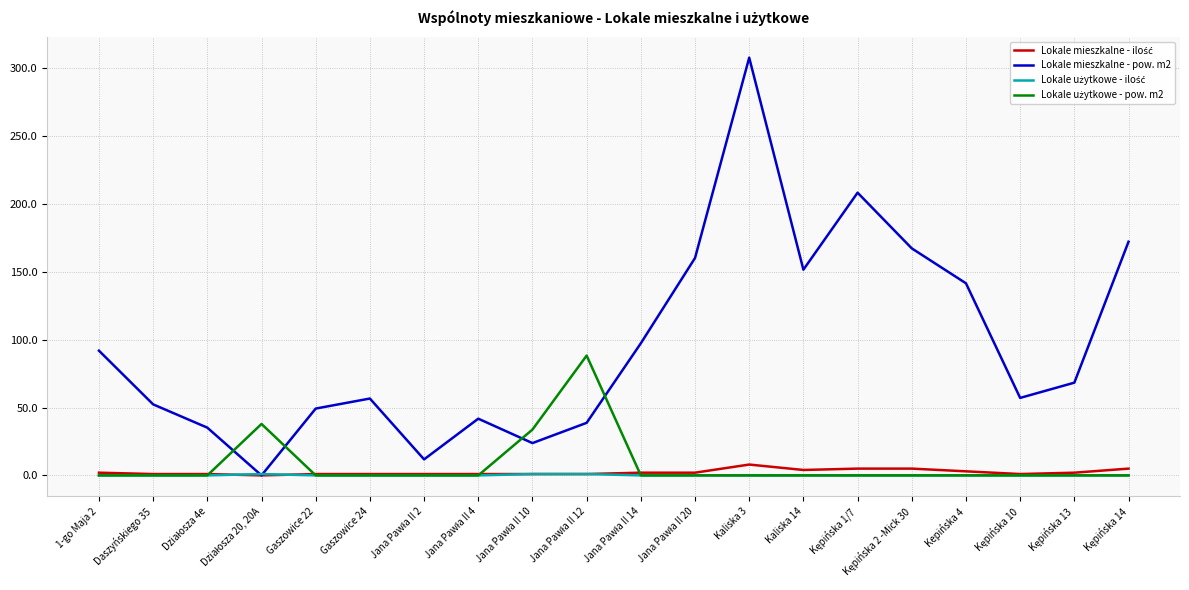

Which series has the largest range (max minus min)?

Lokale mieszkalne - pow. m2